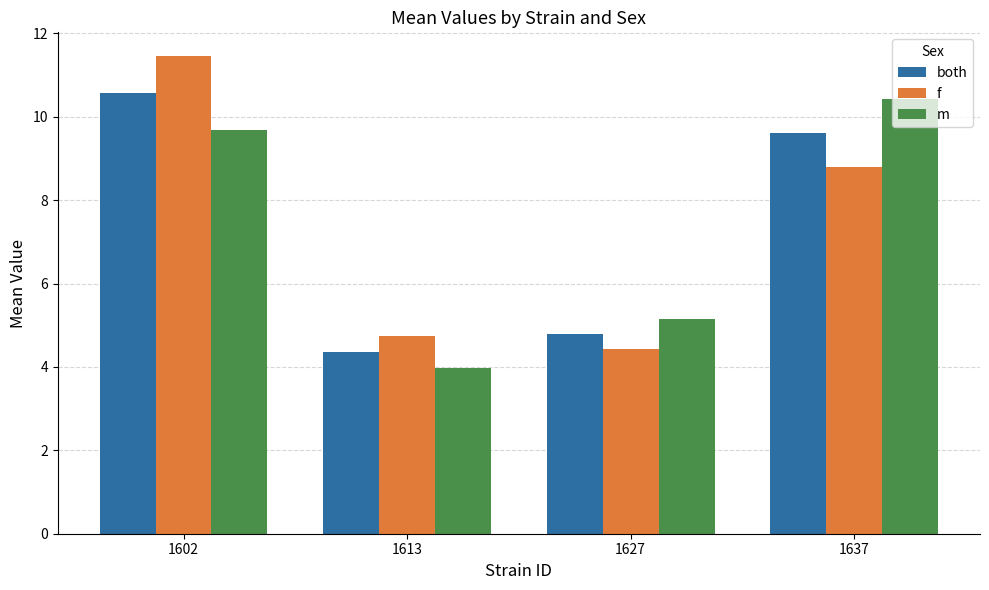

What is the difference between the highest and lowest values at 1627?

0.7